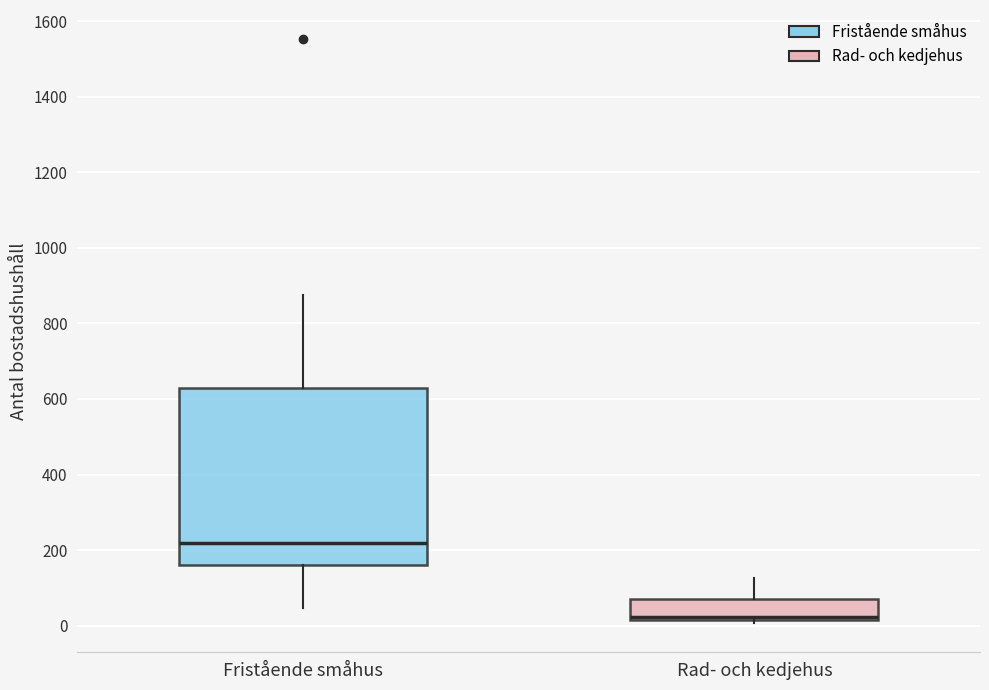

Where does the upper whisker of the box for Rad- och kedjehus end on the y-axis? The values are not printed on the chart, so give them approximately, as read against the axis.

120